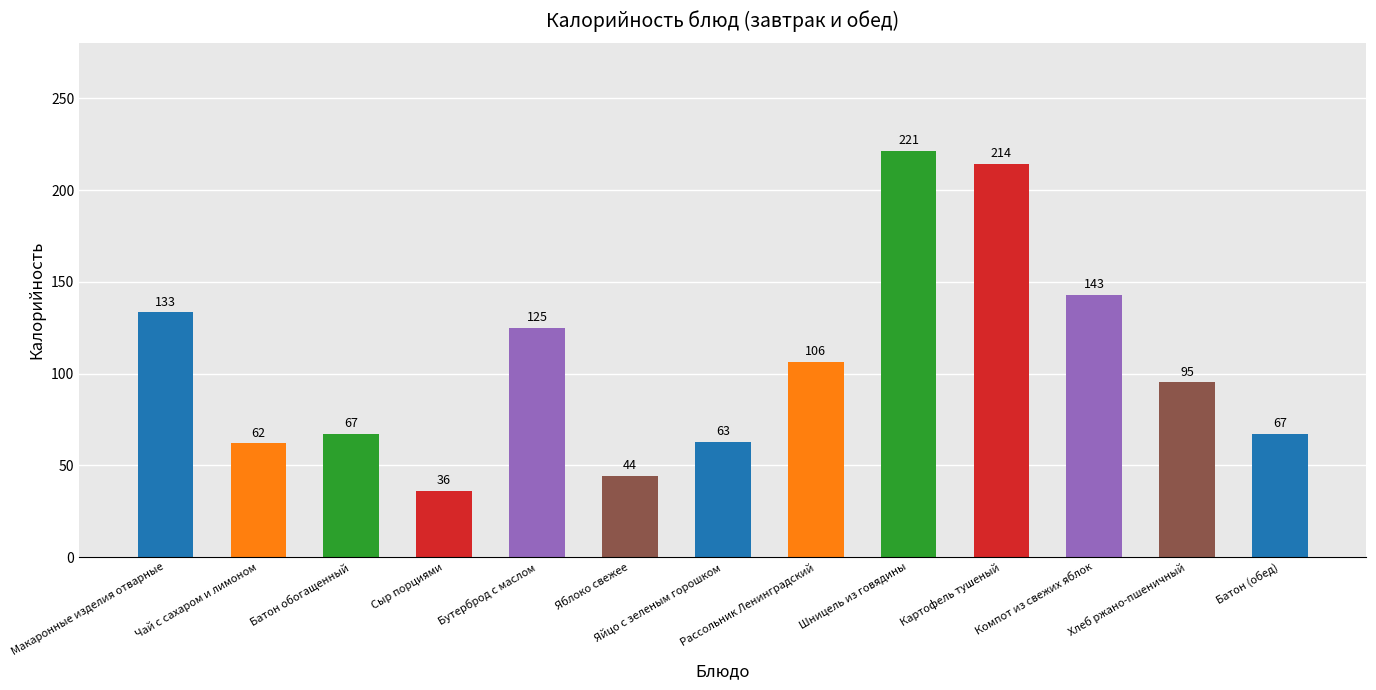

What is the maximum value shown in the chart?

221.3